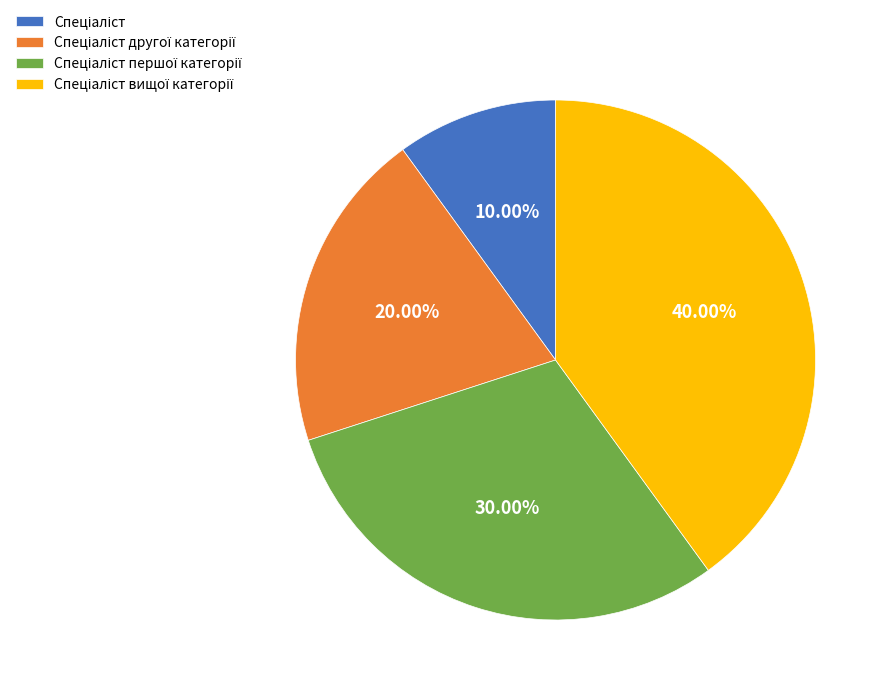

Is there any slice that represents more than half of the pie?

No